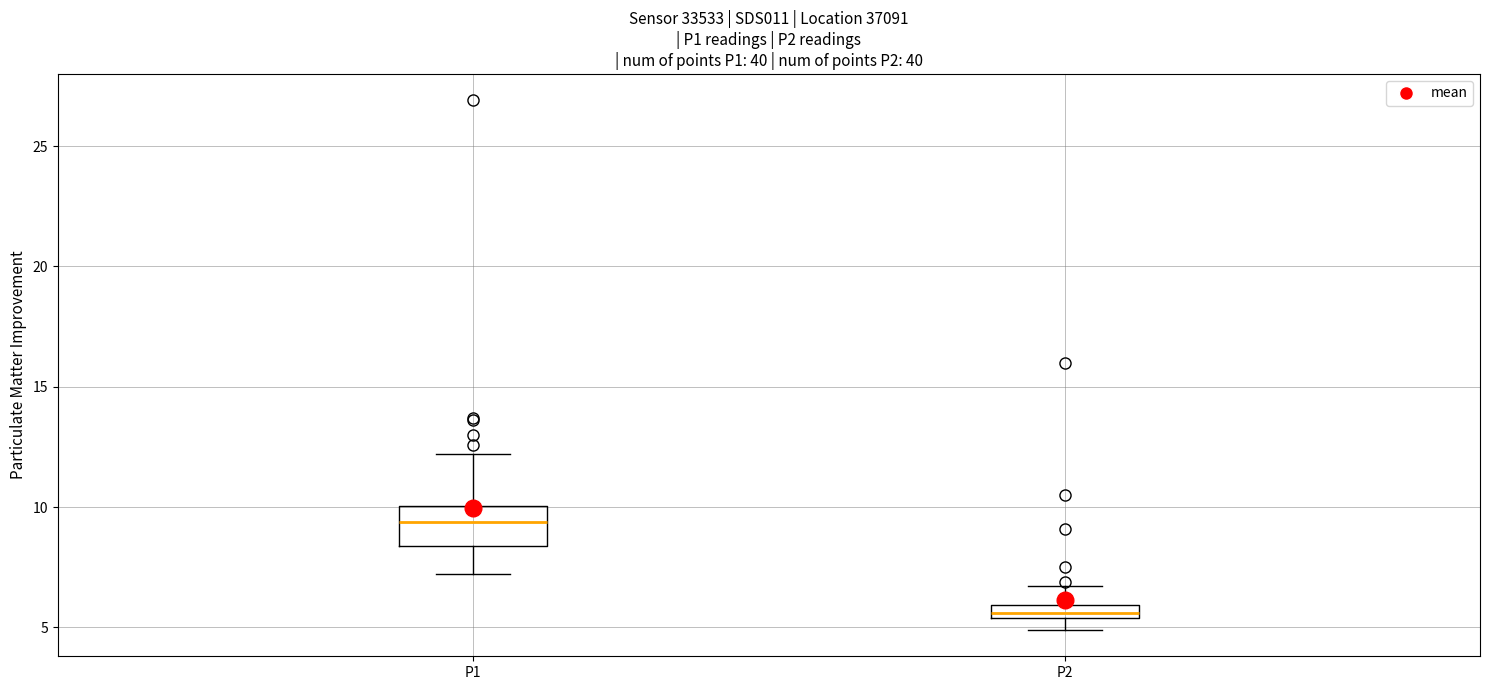

Where does the upper whisker of the box for P2 end on the y-axis? The values are not printed on the chart, so give them approximately, as read against the axis.

6.5